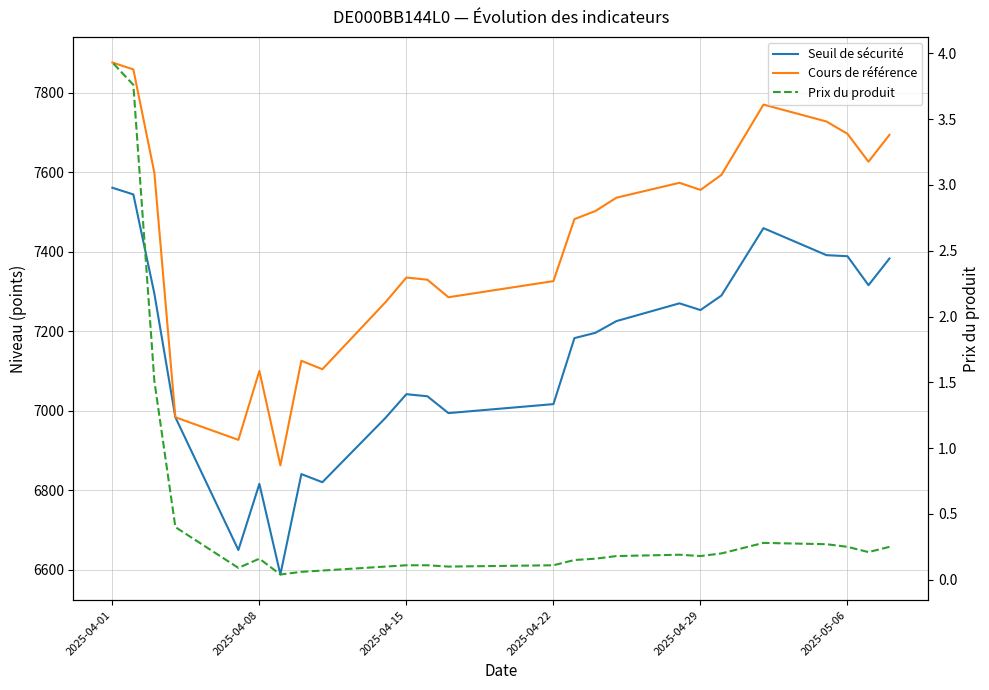

At how many categories does at least one series exceed 2607?

25